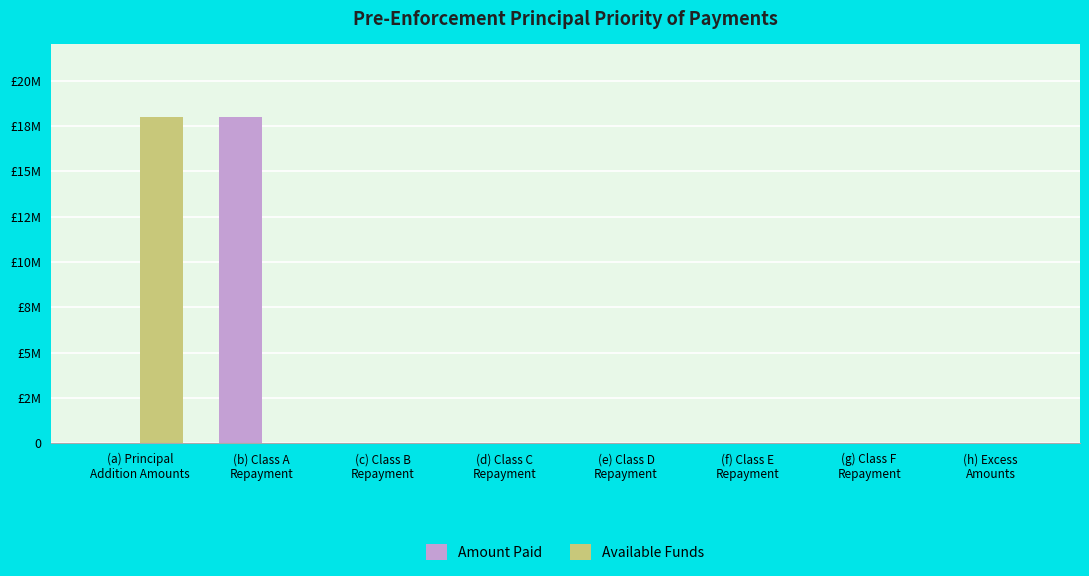

True or false: Amount Paid has a value of 17998302.2 at (b) Class A
Repayment.

True